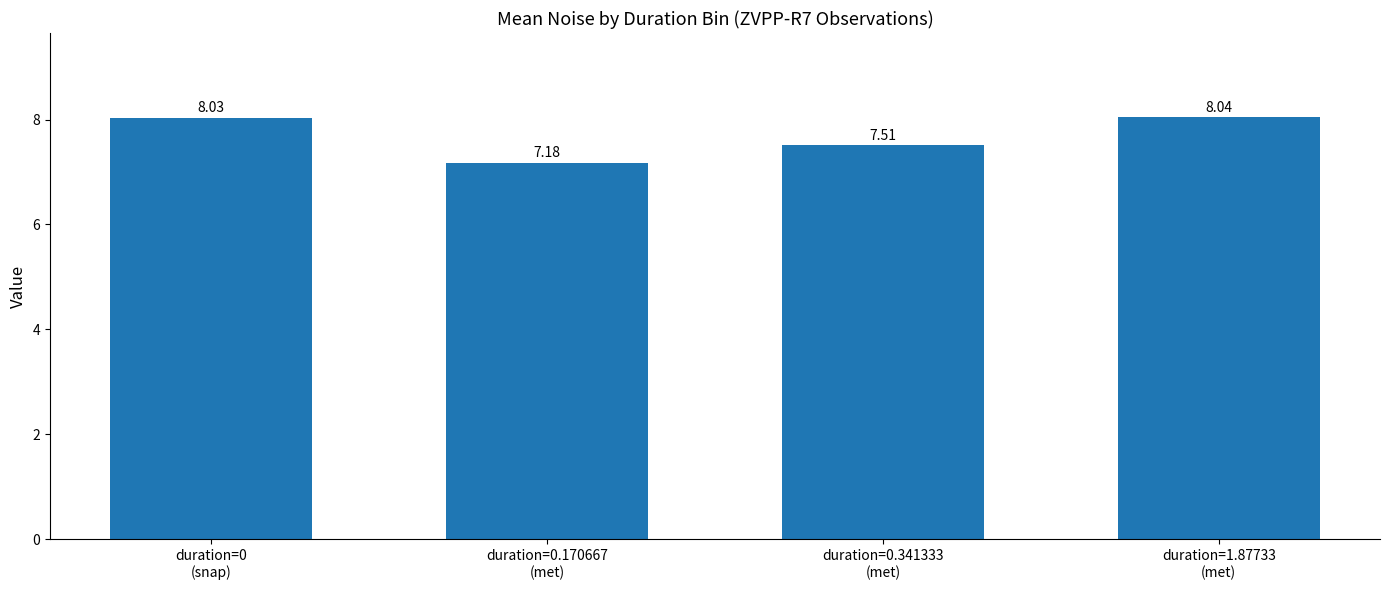

What is the label of the 3rd bar from the right?

duration=0.170667
(met)